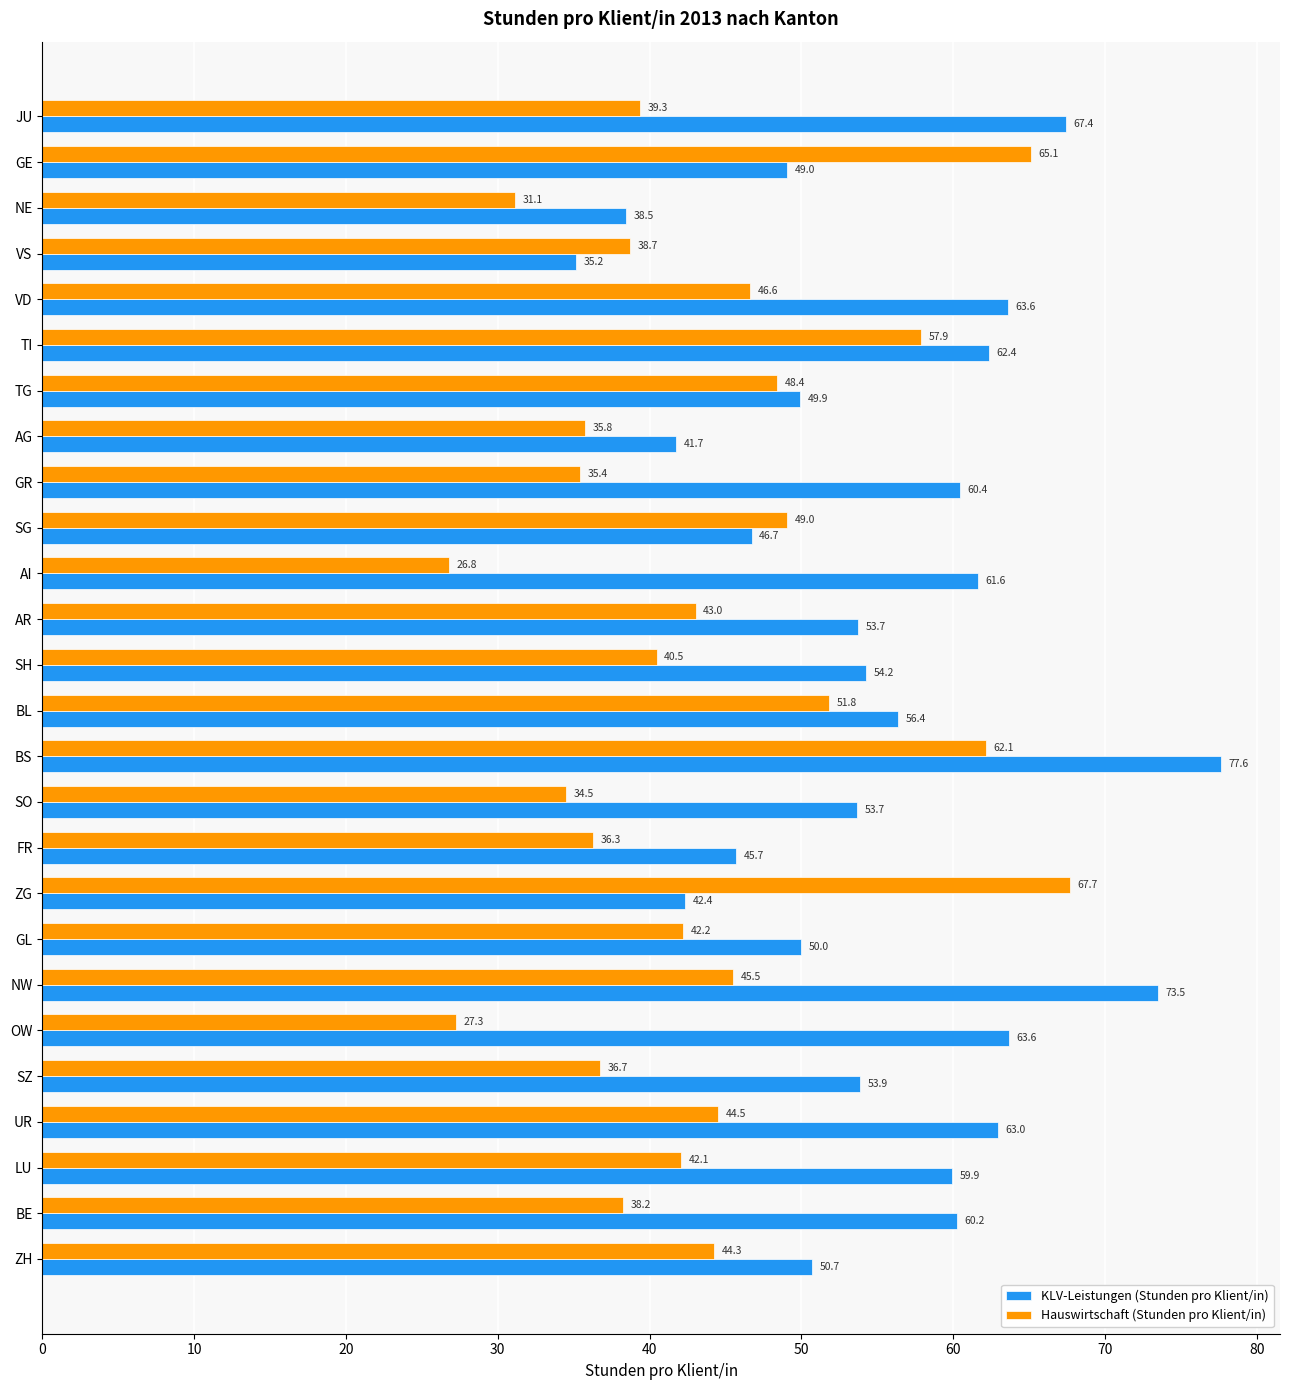

What is the difference between the second highest and second lowest values in the Hauswirtschaft (Stunden pro Klient/in) series?

37.8